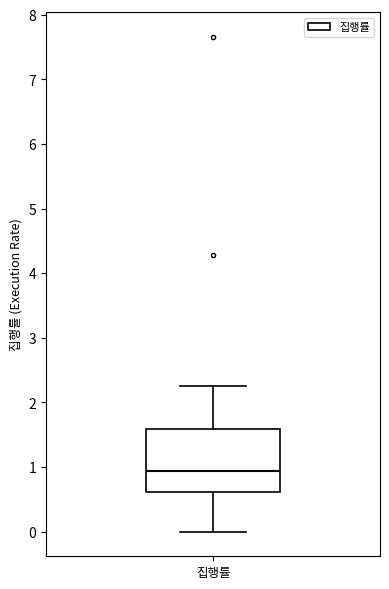

Where does the lower whisker of the box for 집행률 end on the y-axis? The values are not printed on the chart, so give them approximately, as read against the axis.

0.0